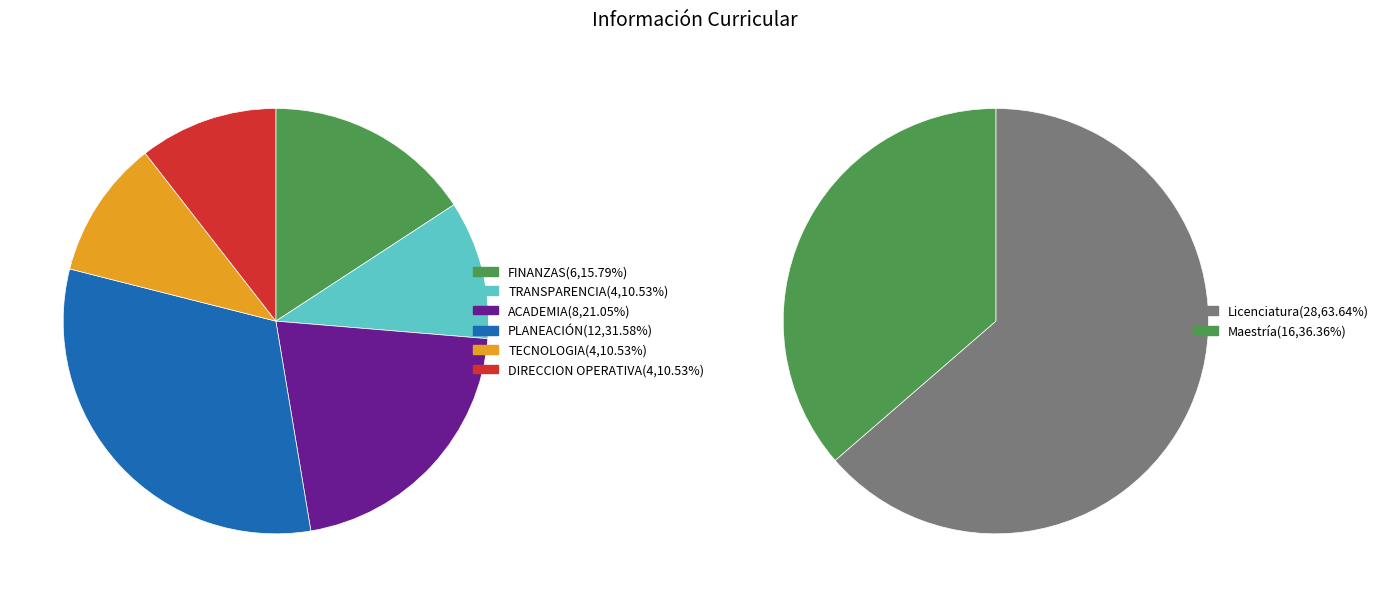

To the nearest percent, what percentage of the pie is DIRECCION OPERATIVA?

11%